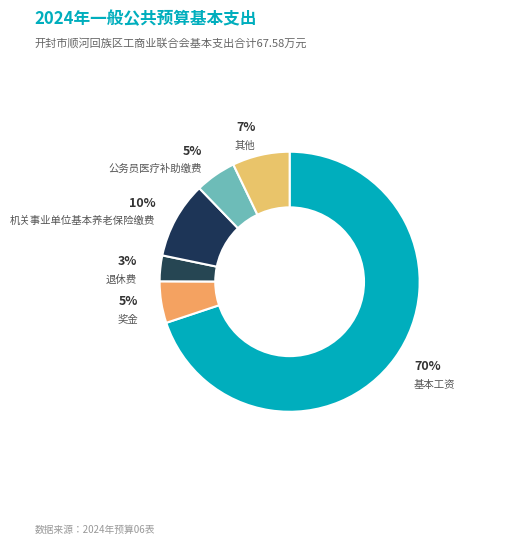

To the nearest percent, what percentage of the pie is 奖金?

5%